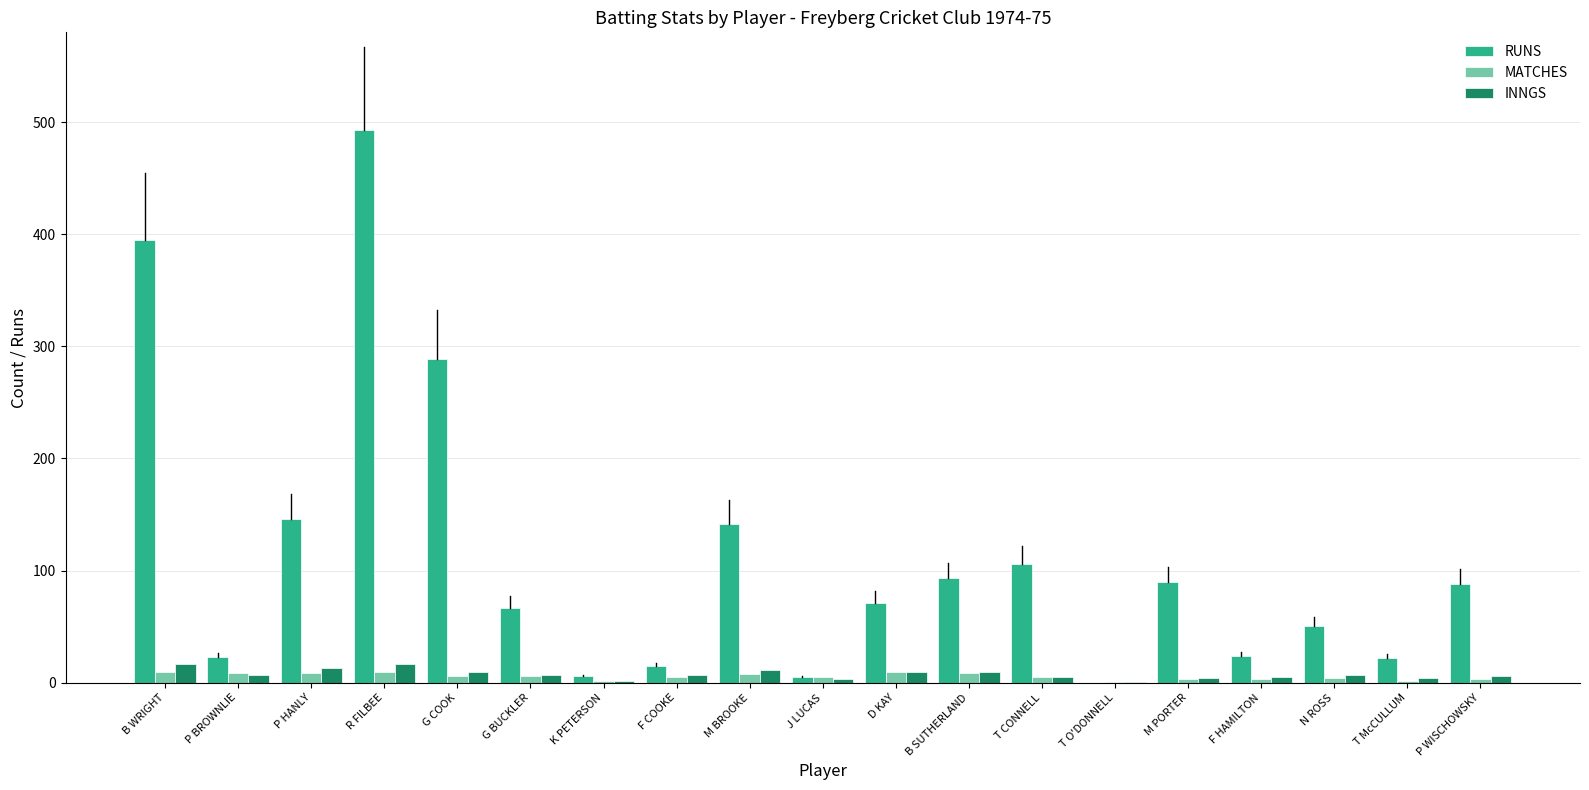

What are all the series names shown in the legend?

RUNS, MATCHES, INNGS